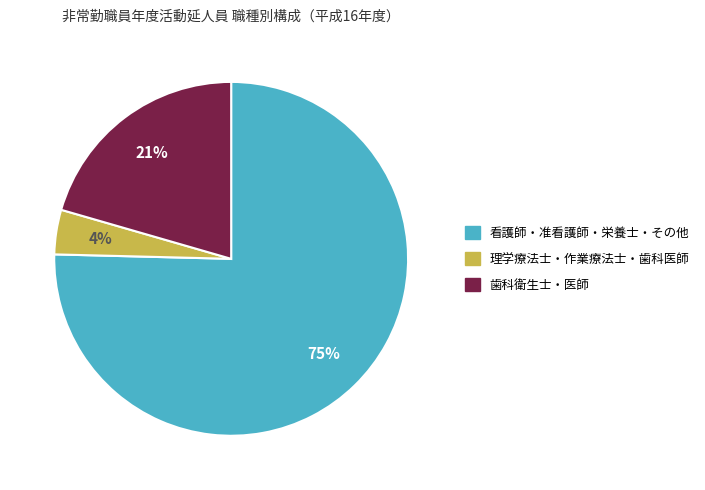

Is there a majority slice in this chart?

Yes